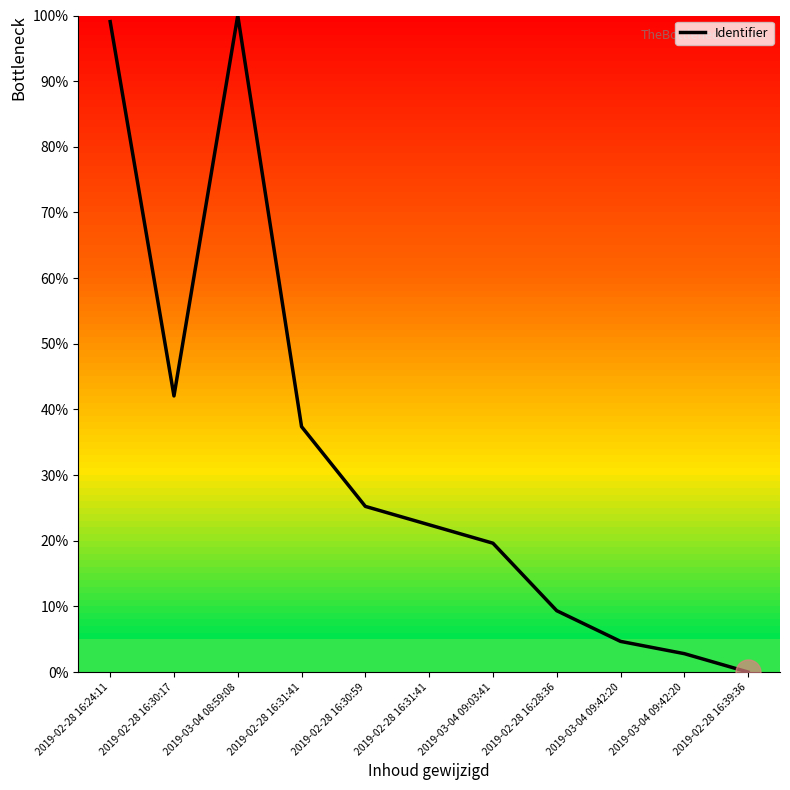

Is this an area chart (filled region under the line)?

No